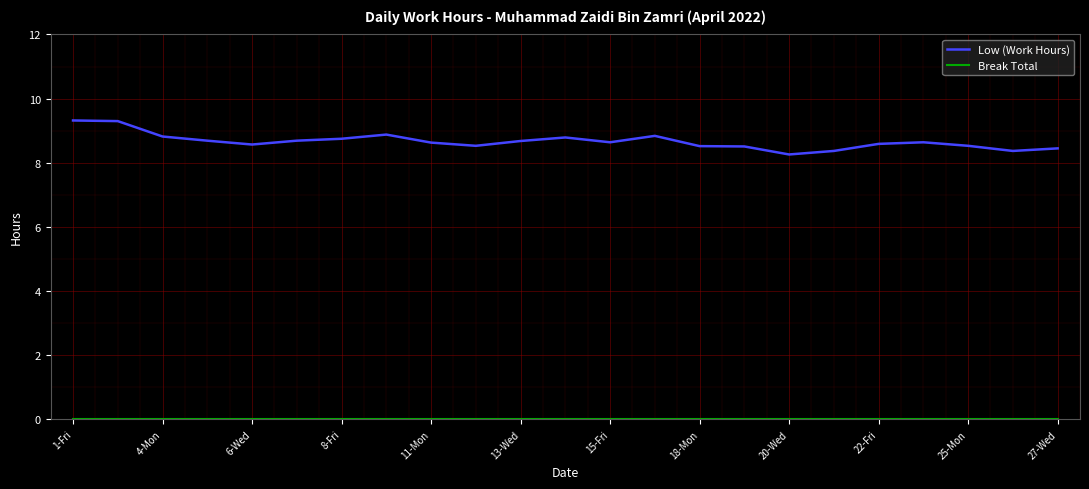

Which series has the largest total across all categories?

Low (Work Hours)